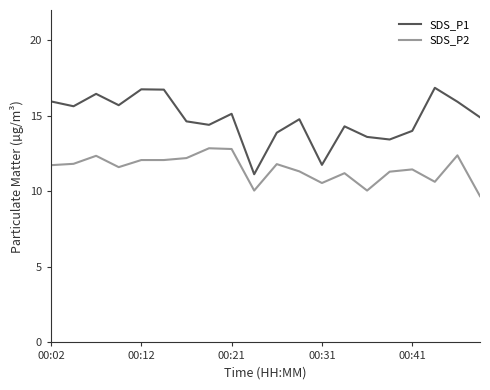

True or false: SDS_P1 and SDS_P2 intersect in this chart.

False